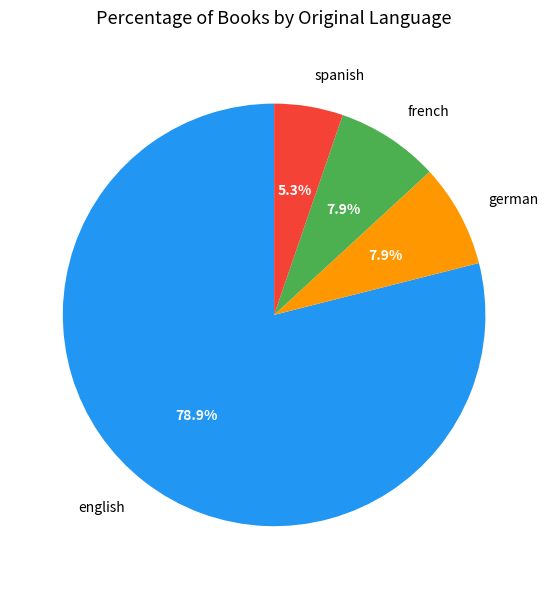

Which has a higher value, spanish or german?

german